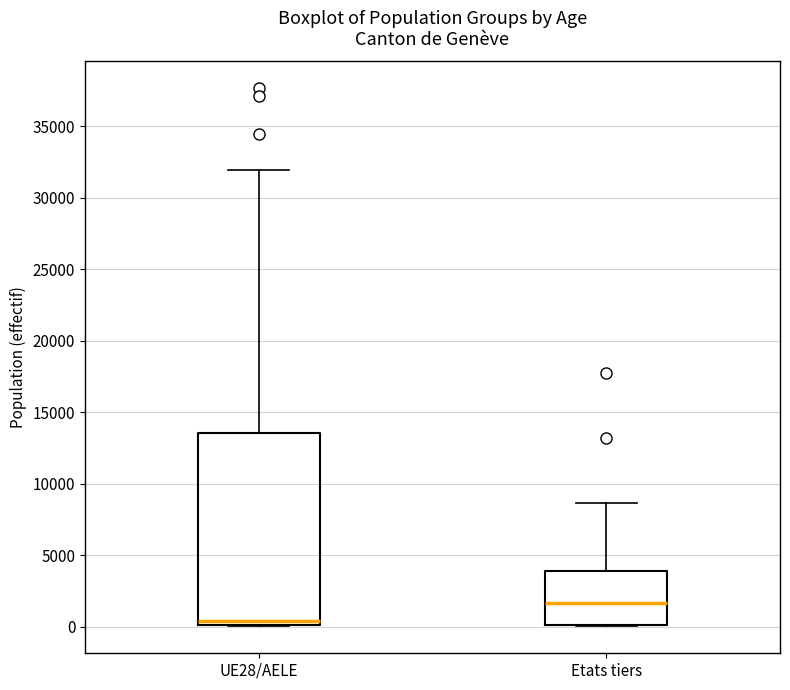

Reading left to right, transcribe this box plot: for each box, give where its median line is, the range the box spans, and where its two whiskers end, as read against the y-axis. The values are not printed on the chart, so give them approximately, as read against the axis.

UE28/AELE: median 500, box 0 to 13500, whiskers 0 to 32000
Etats tiers: median 1500, box 0 to 4000, whiskers 0 to 8500